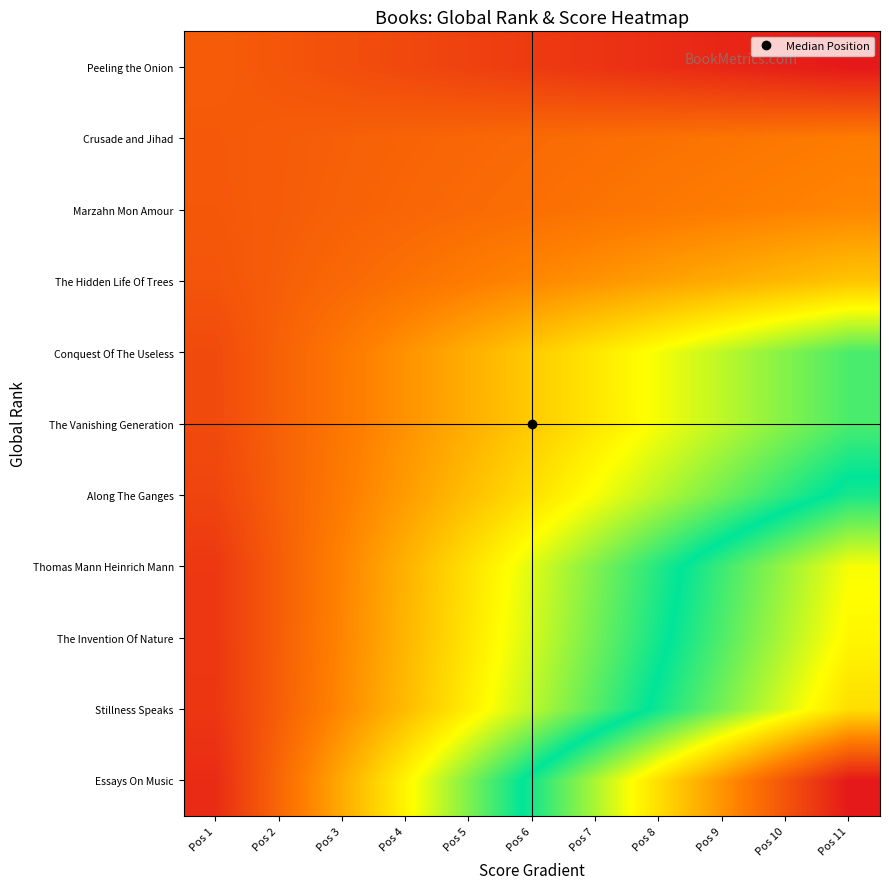

What is the total value across all series at Pos 11?

358000.0